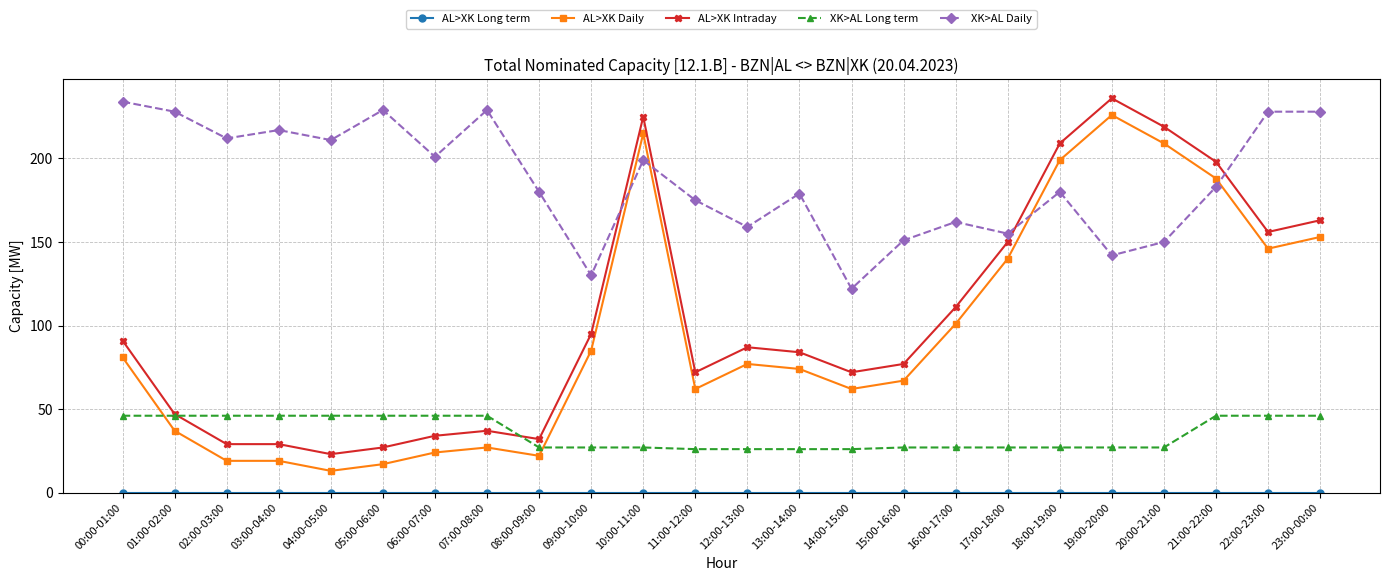

What is the minimum value for XK>AL Long term?

26